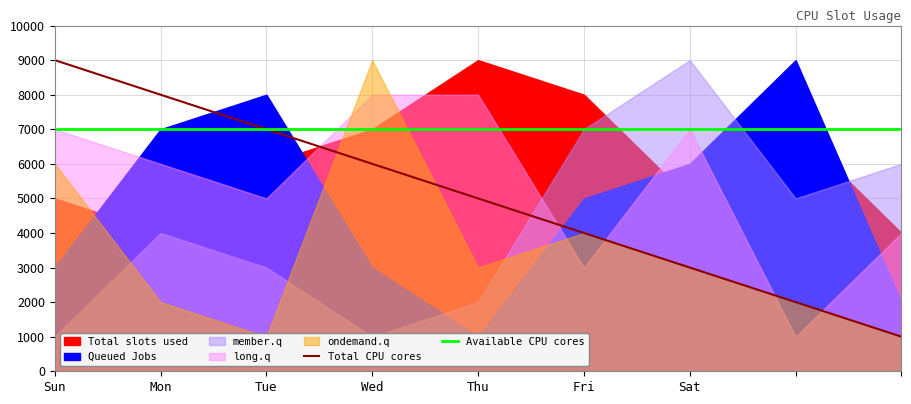

What position from the right is Mon?

8